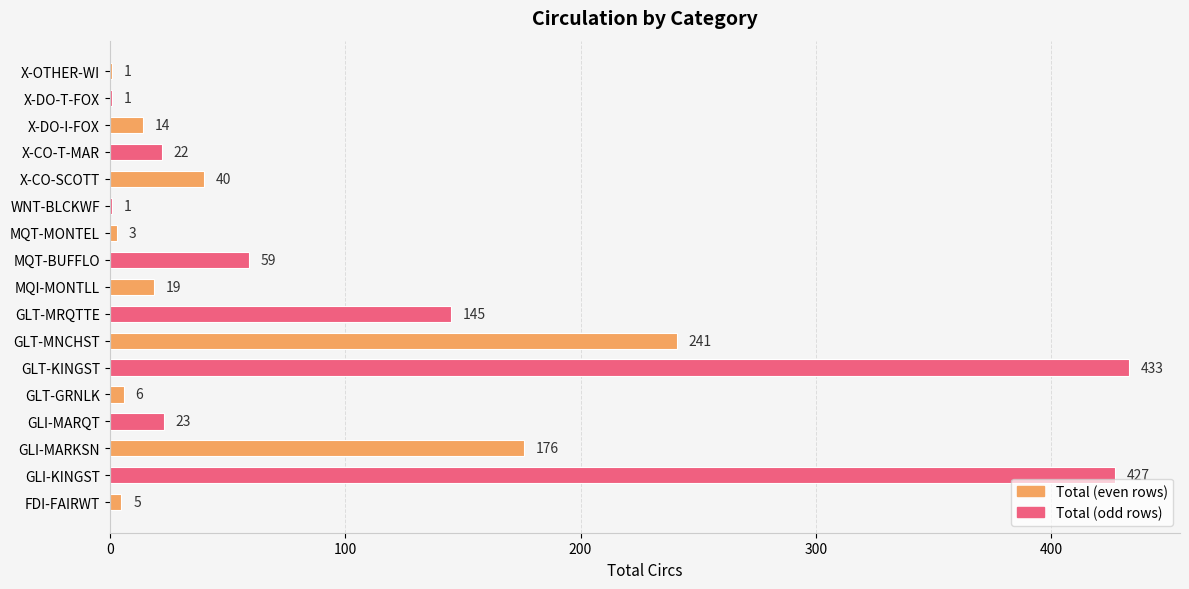

Which has a higher value, X-CO-SCOTT or MQT-MONTEL?

X-CO-SCOTT